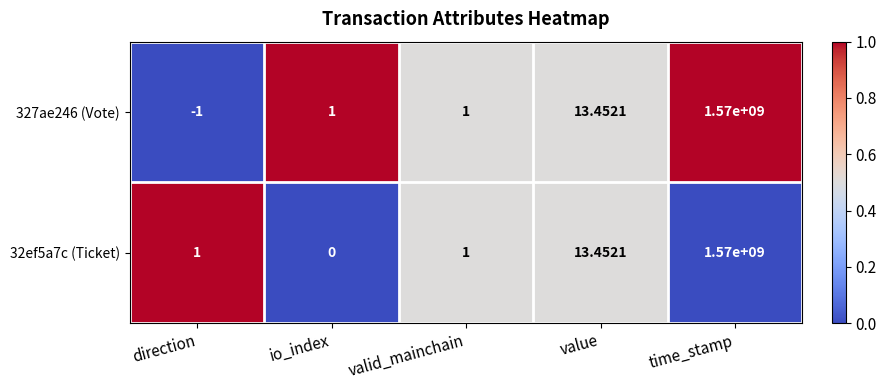

At which label is 327ae246 (Vote) closest to 784999999?

value